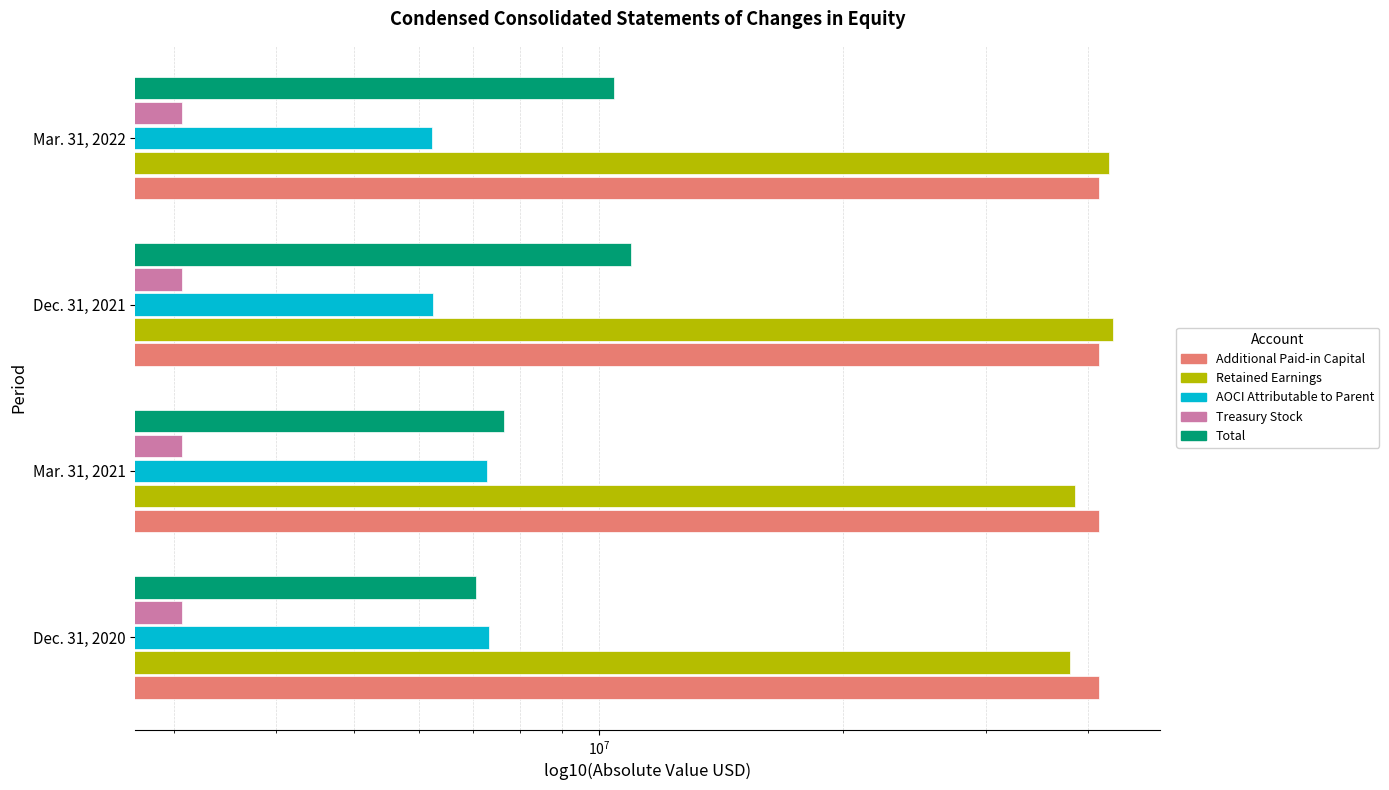

Count the number of categories in the chart.

4